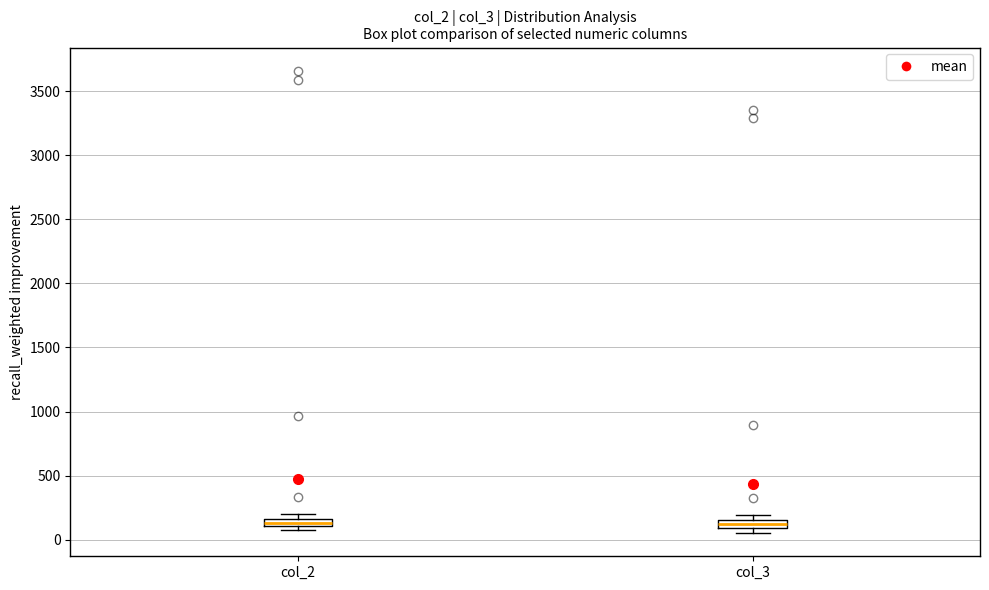

Where is the lower edge of the box for col_2 on the y-axis? The values are not printed on the chart, so give them approximately, as read against the axis.

100